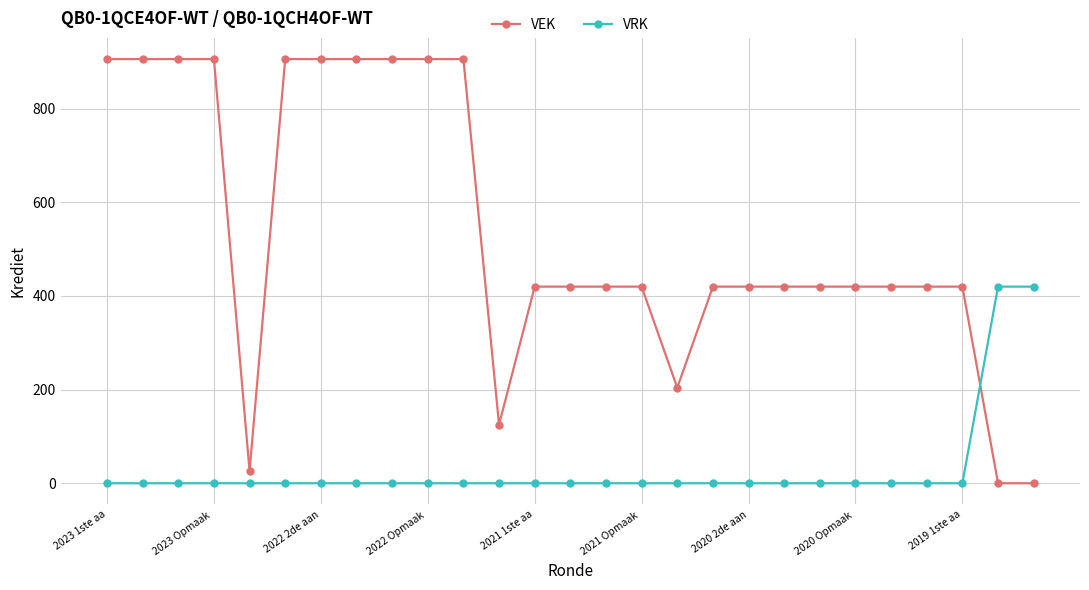

How many intersections are there between VEK and VRK?

1